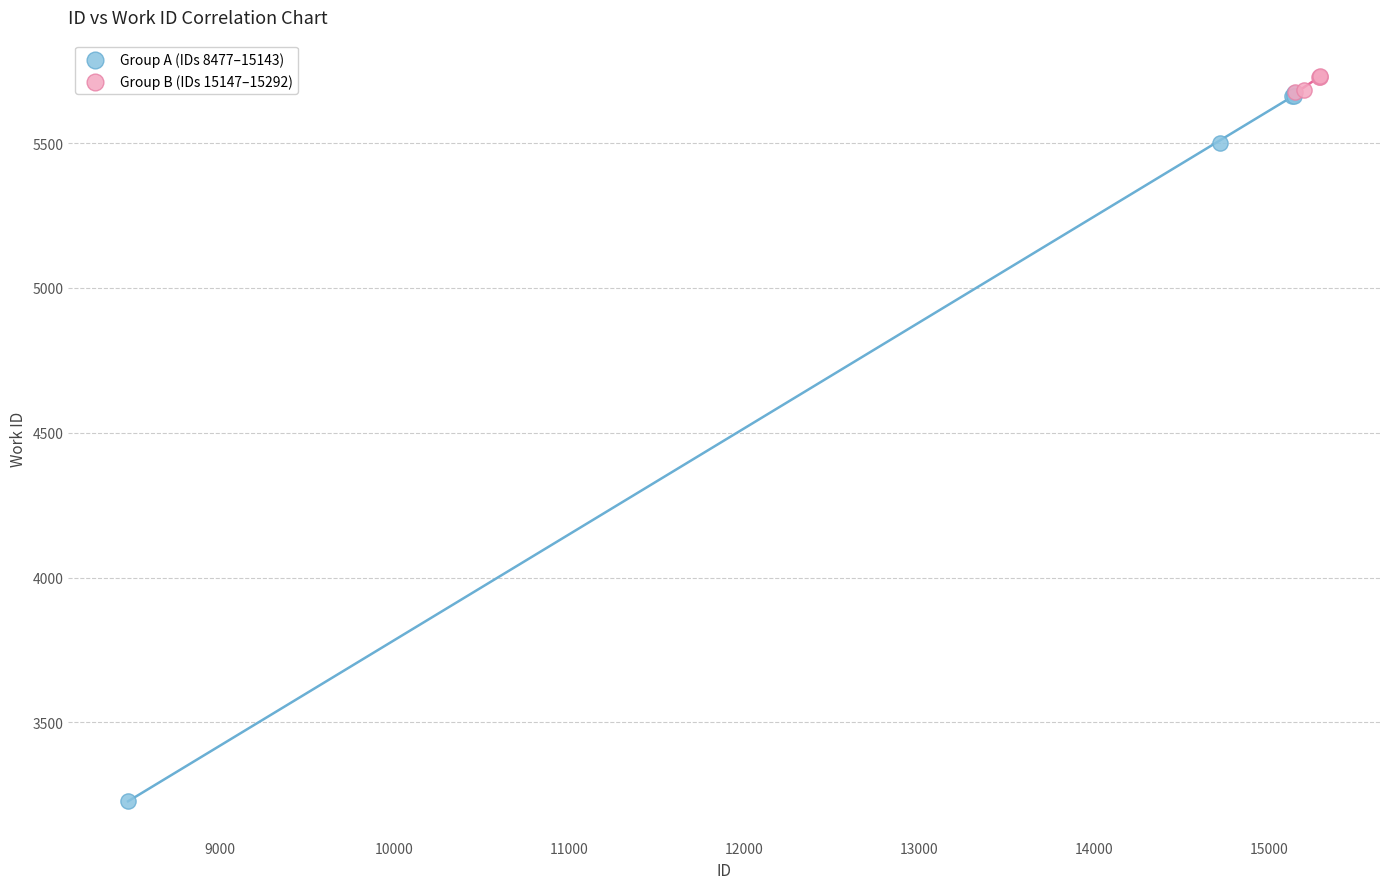

Which series reaches the maximum Y coordinate?

Group B (IDs 15147–15292)